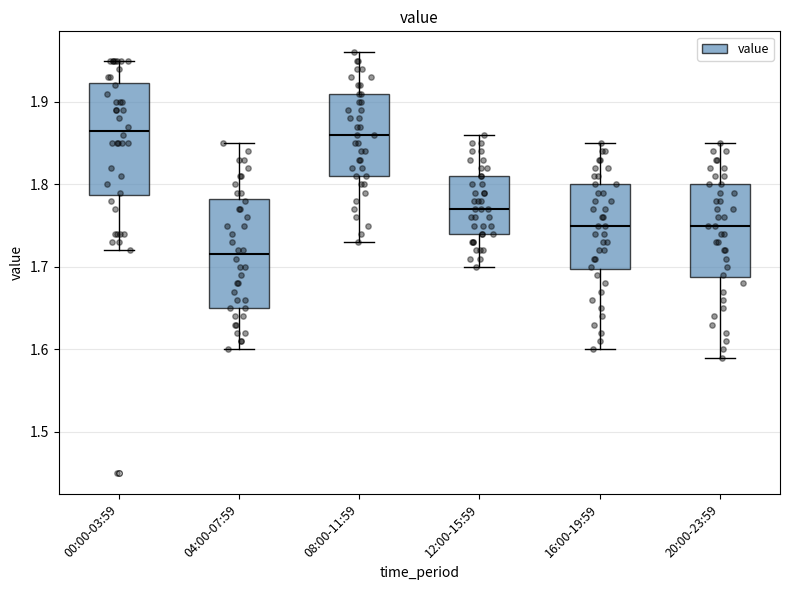

Which box's median line is the lowest?

04:00-07:59